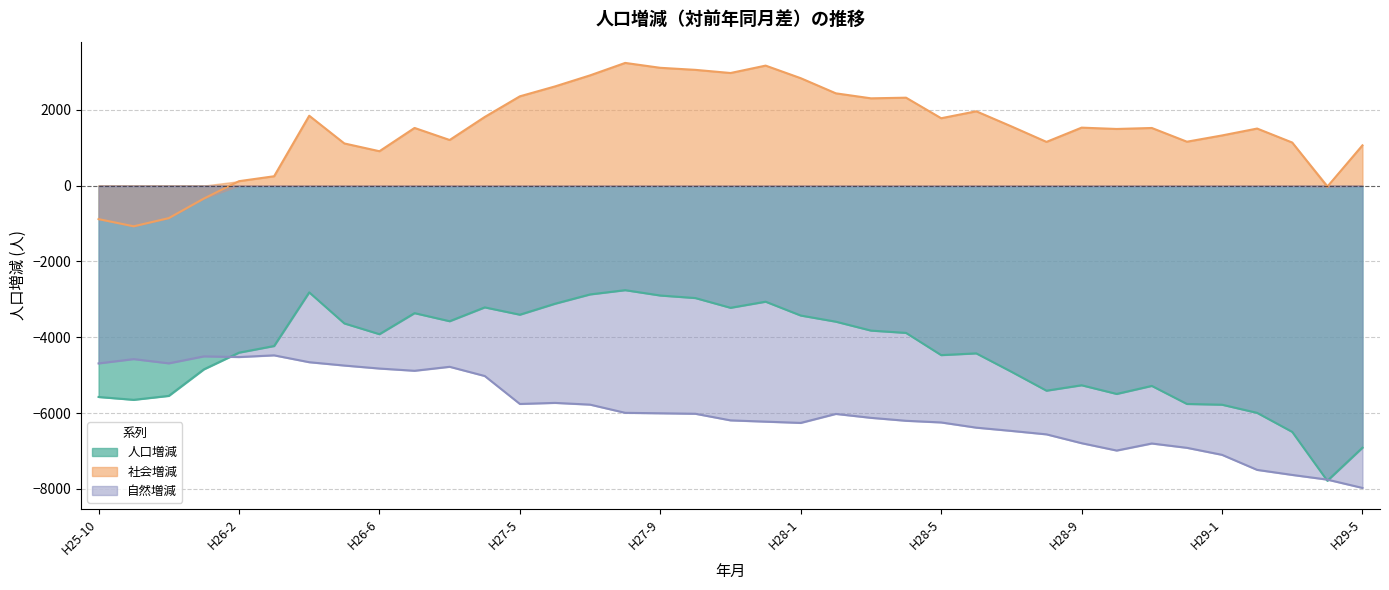

Which series has the widest spread of values?

人口増減